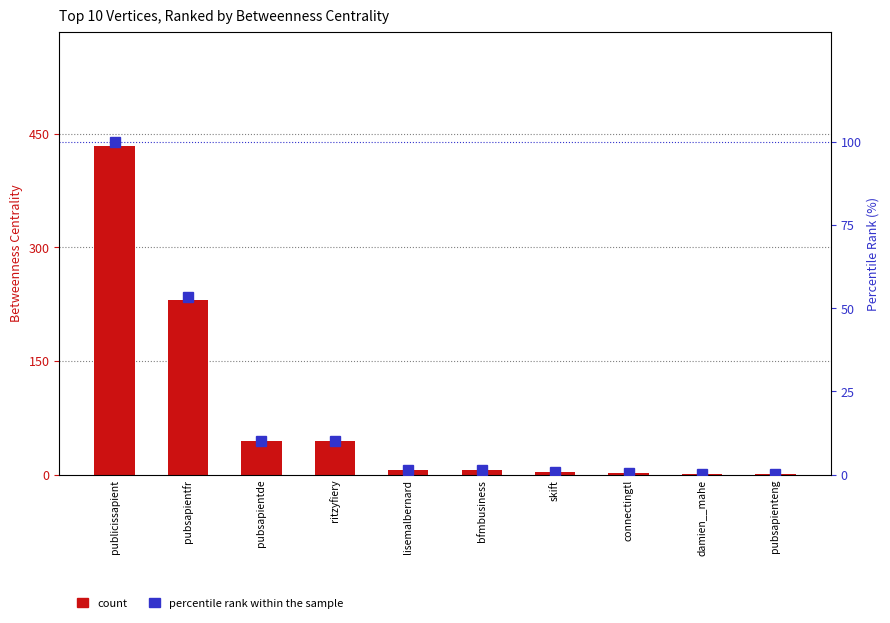

Which has a higher value, pubsapienteng or ritzyfiery?

ritzyfiery